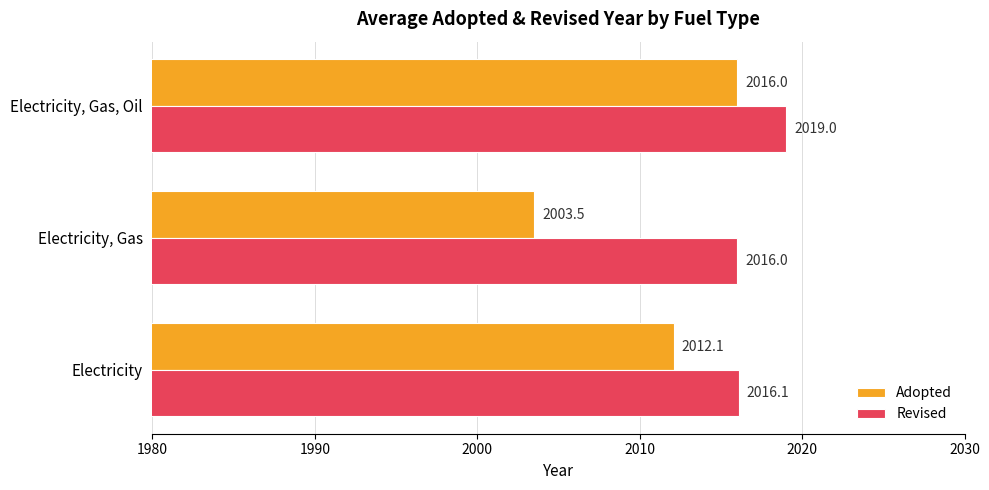

Which series has the largest range (max minus min)?

Adopted